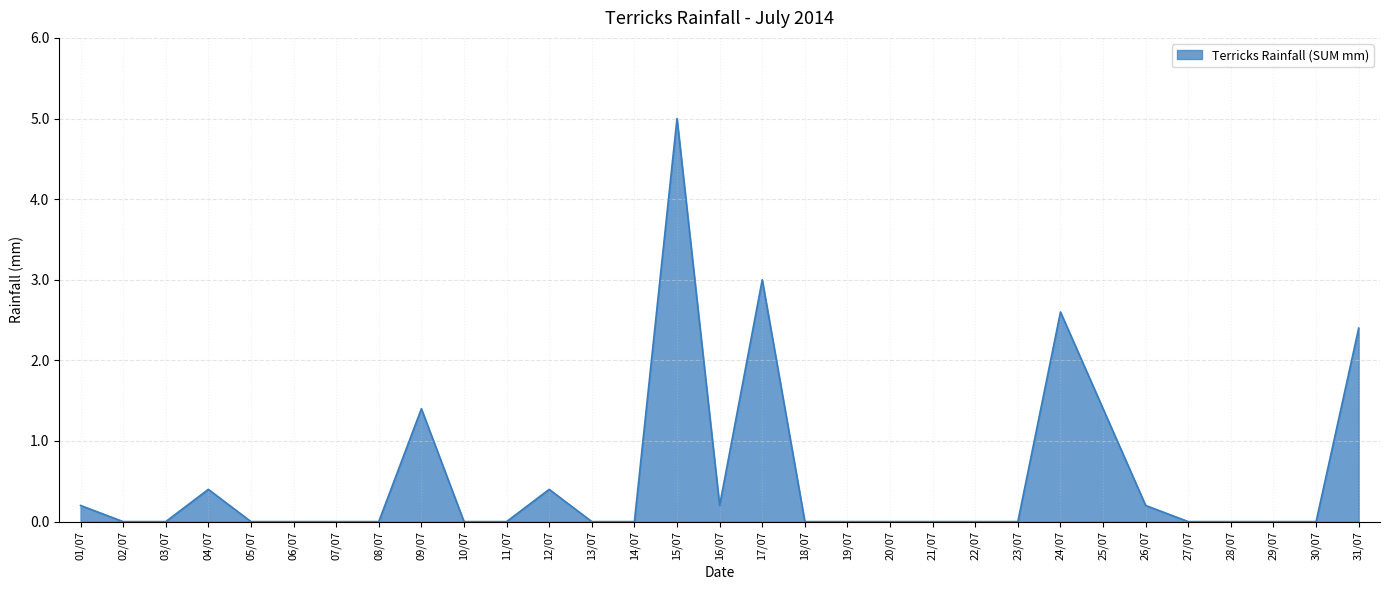

Is it true that the value at 27/07 is 0.0?

True